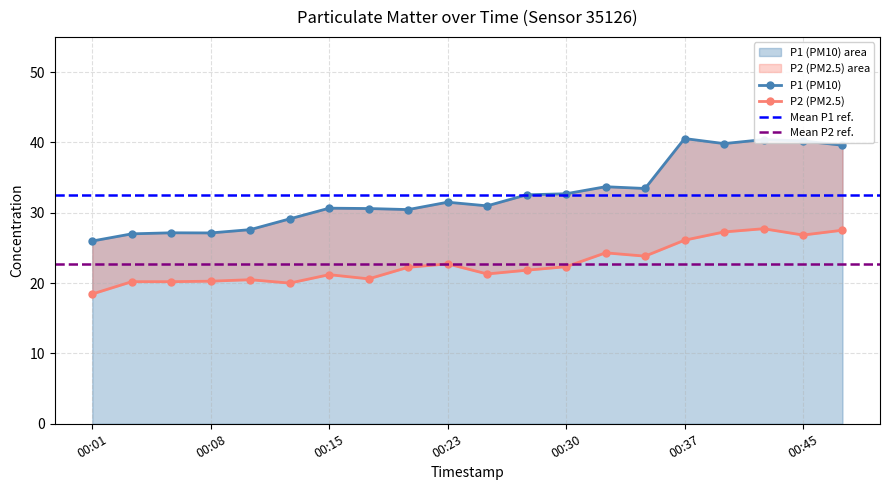

Which series has the largest total across all categories?

P1